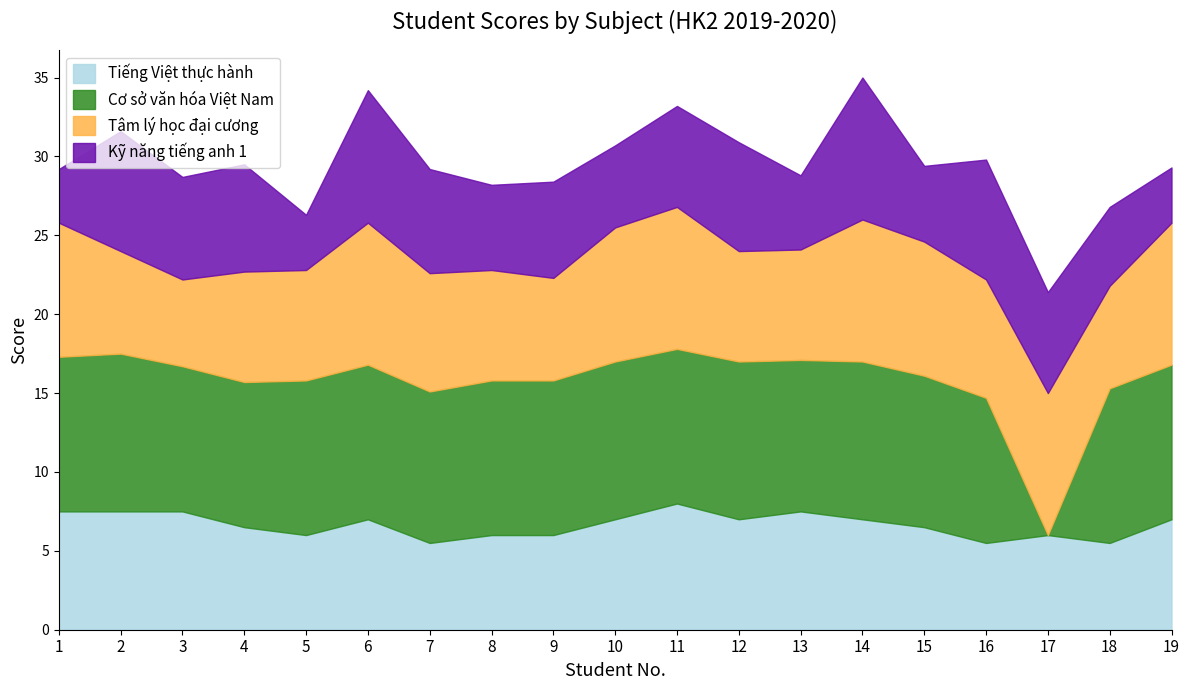

What is the value of the Kỹ năng tiếng anh 1 point at the 12th from the left?

6.9